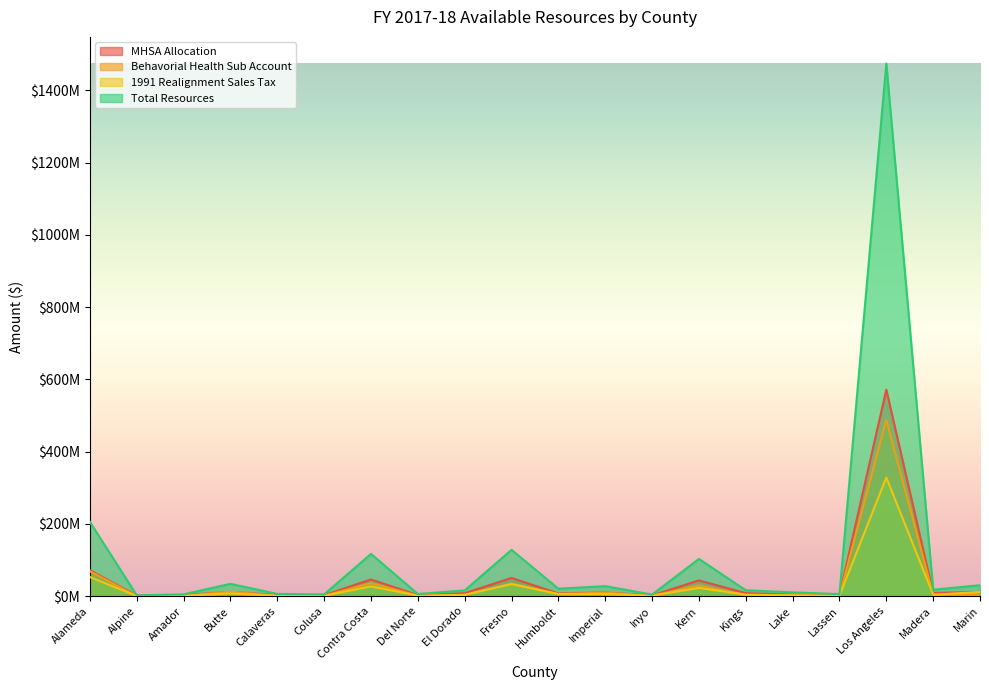

Reading left to right, list all the values displayed in this chart.

MHSA Allocation: Alameda=71629573.4	Alpine=1515977.5	Amador=2970590.9	Butte=11576186.2	Calaveras=3251491.6	Colusa=2600417.3	Contra Costa=46070781.7	Del Norte=2763311.4	El Dorado=8048235.3	Fresno=50239277.7	Humboldt=7166031.6	Imperial=9908787.8	Inyo=1866399.6	Kern=43453405.9	Kings=8264154.8	Lake=4012976.1	Lassen=2753023.8	Los Angeles=571307101.1	Madera=8750666.8	Marin=11379314.9
Behavorial Health Sub Account: Alameda=68554183.6	Alpine=233245.6	Amador=867327.3	Butte=12302843.9	Calaveras=1281906.7	Colusa=1147349.5	Contra Costa=35744963.9	Del Norte=1481685.7	El Dorado=3135513.8	Fresno=34734707.8	Humboldt=5871312.7	Imperial=9665431.8	Inyo=803946.9	Kern=29615038.3	Kings=2729857.4	Lake=3152270.3	Lassen=1315569.9	Los Angeles=487539502.9	Madera=3780007.9	Marin=4768584.8
1991 Realignment Sales Tax: Alameda=52686264.1	Alpine=210868.7	Amador=851616.5	Butte=7340639.0	Calaveras=1033590.7	Colusa=756812.3	Contra Costa=26882210.6	Del Norte=1109395.9	El Dorado=3472355.6	Fresno=33243671.9	Humboldt=5464455.6	Imperial=5606643.5	Inyo=1120161.1	Kern=22657898.0	Kings=3876507.0	Lake=2231930.3	Lassen=1094208.0	Los Angeles=328285449.0	Madera=3751558.9	Marin=11436132.0
Total Resources: Alameda=205103967.4	Alpine=2001663.1	Amador=4910023.7	Butte=33941471.5	Calaveras=5946253.6	Colusa=4796824.2	Contra Costa=116796481.9	Del Norte=5762584.4	El Dorado=15774781.6	Fresno=128025382.8	Humboldt=20492485.6	Imperial=27502437.5	Inyo=4225989.4	Kern=102957002.9	Kings=16180063.1	Lake=10276455.5	Lassen=5587676.6	Los Angeles=1474231639.4	Madera=17615731.0	Marin=30092881.3